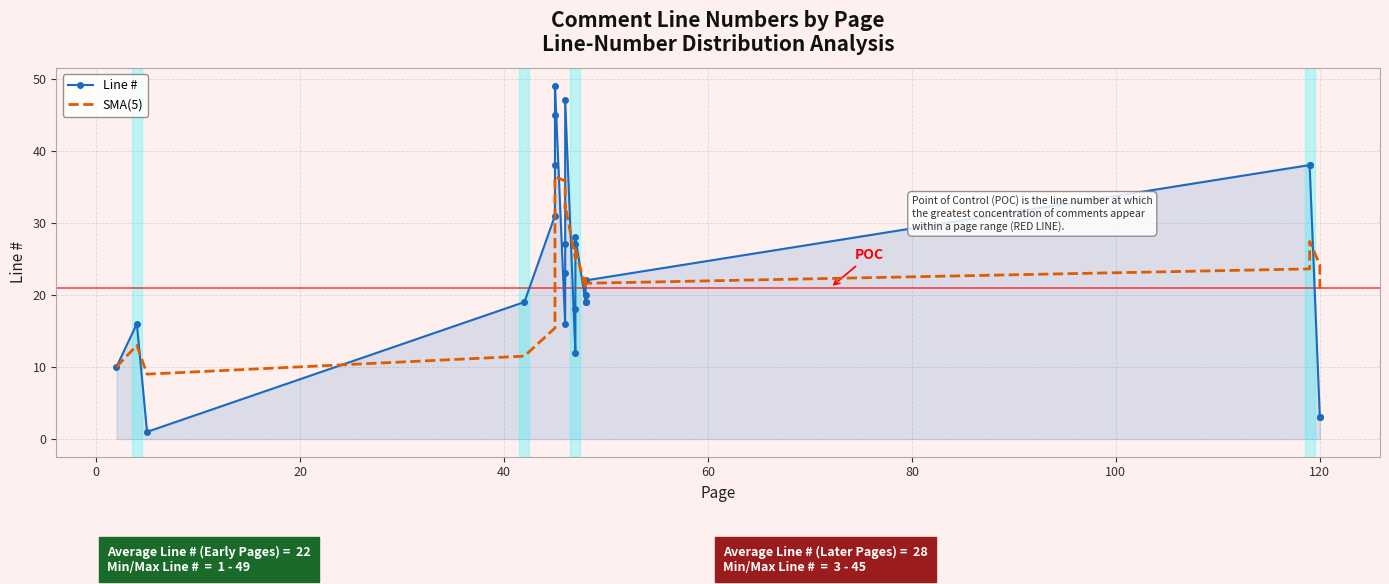

What is the difference between the highest and lowest values at 120?

21.2